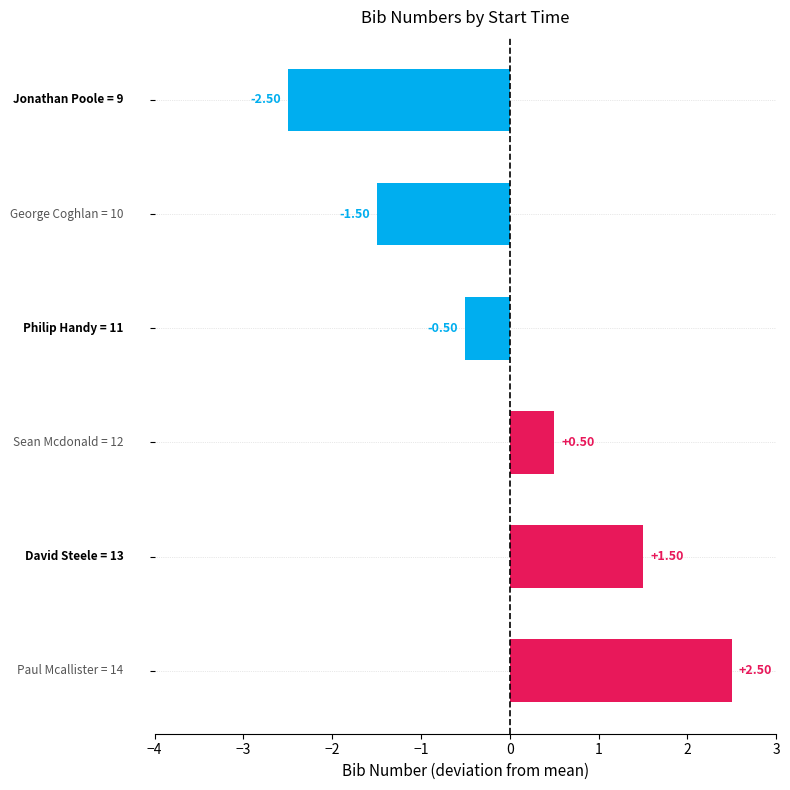

What is the difference between the second highest and second lowest values?

3.0